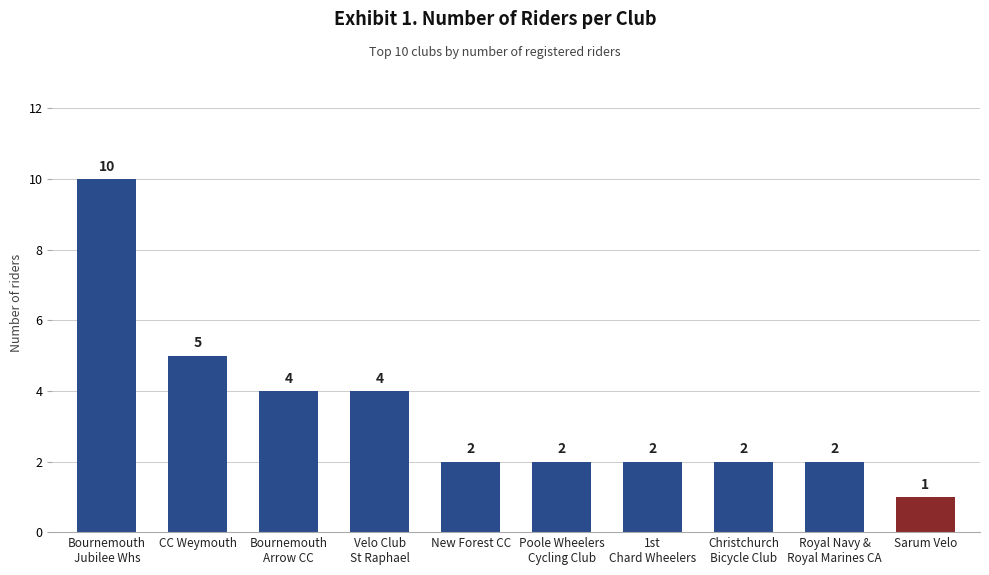

Where does the data first go above 2?

Bournemouth
Jubilee Whs